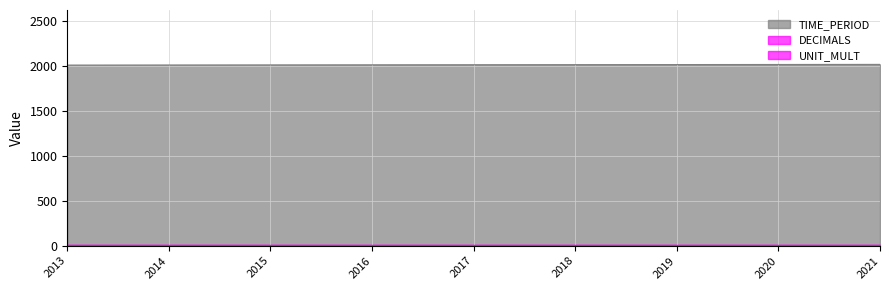

How many data points in TIME_PERIOD are above 2017?

4